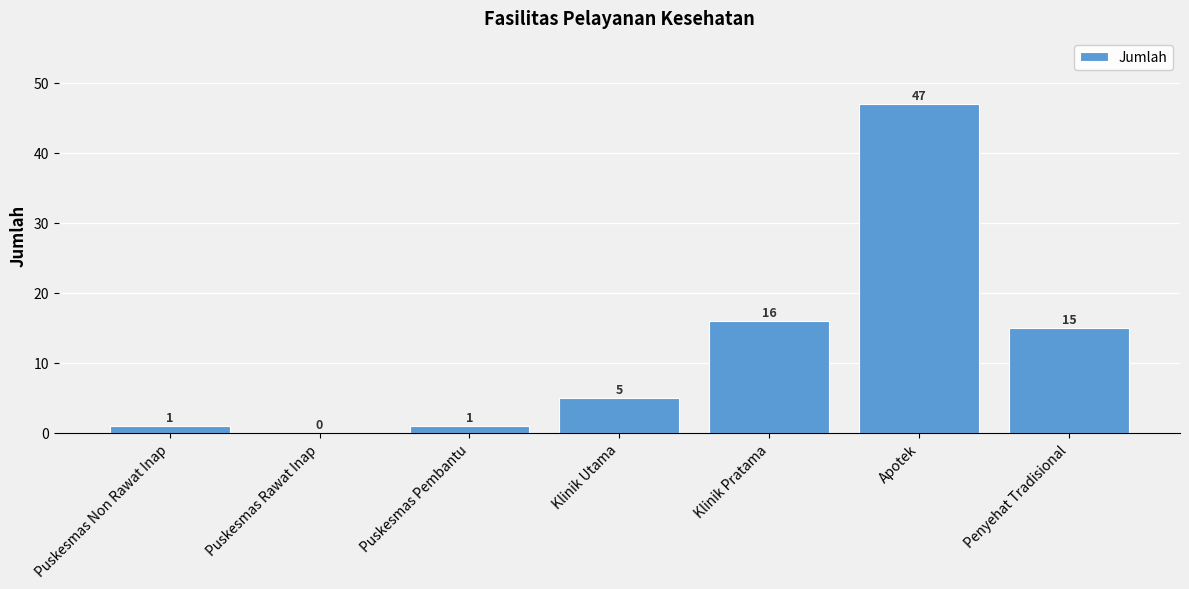

What is the maximum value shown in the chart?

47